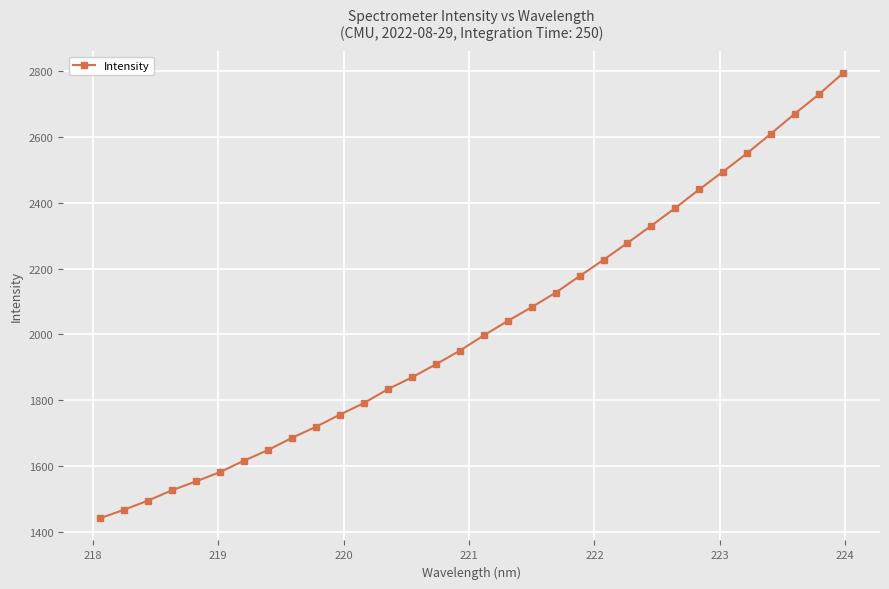

True or false: the data has more than 0 interior local peaks.

False